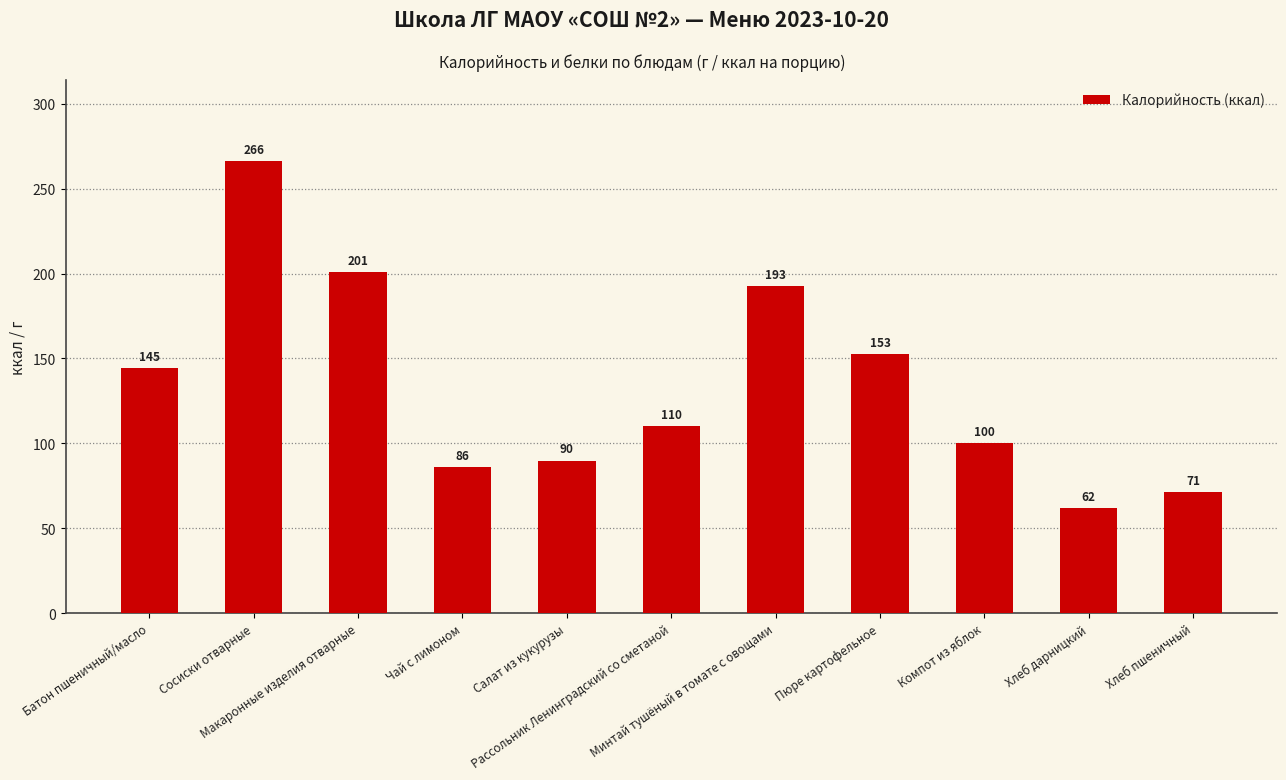

Is it true that the value at Батон пшеничный/масло is 144.6?

True